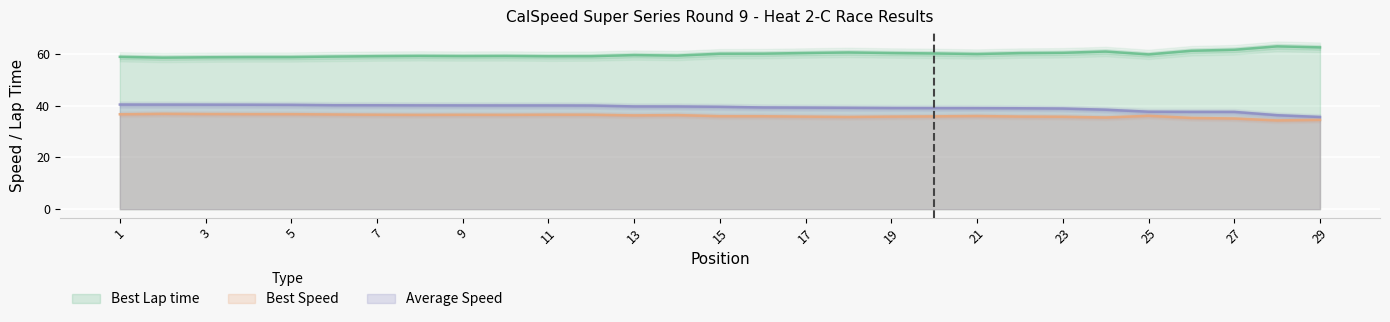

True or false: Average Speed has a value of 11.4 at 1.

False